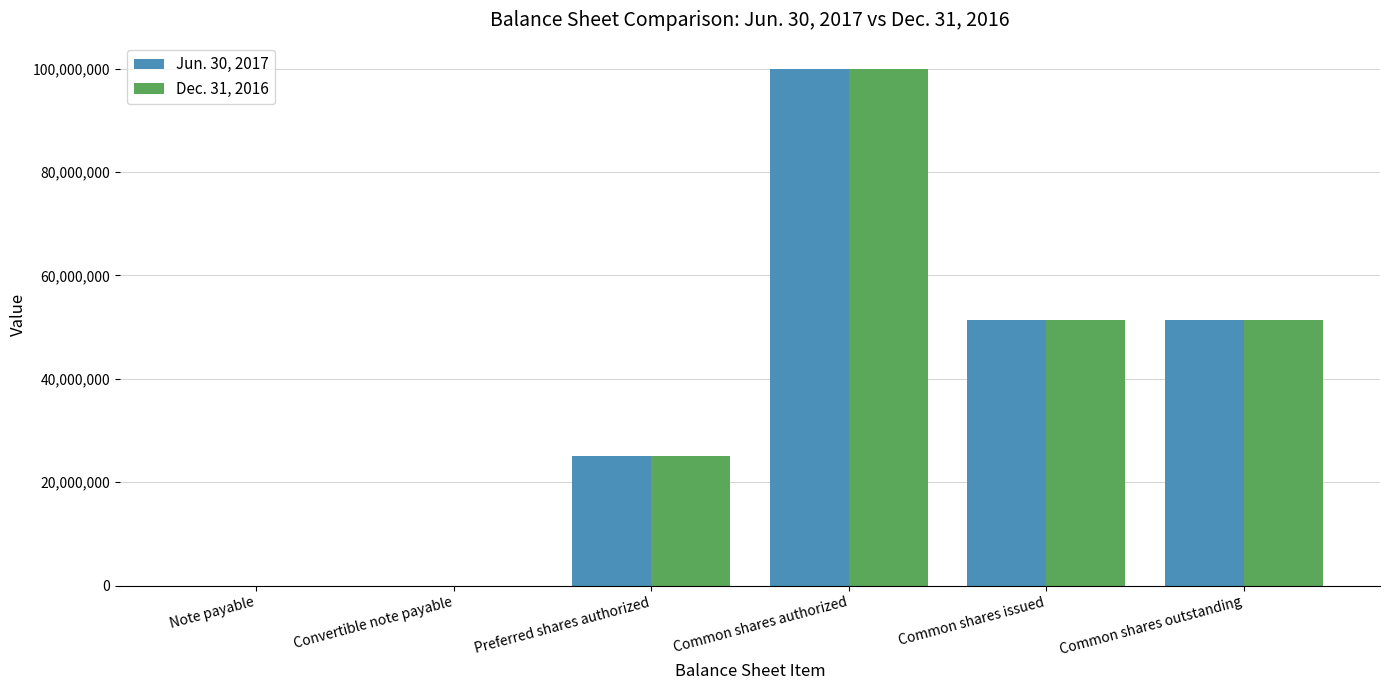

How many groups of bars are there?

6